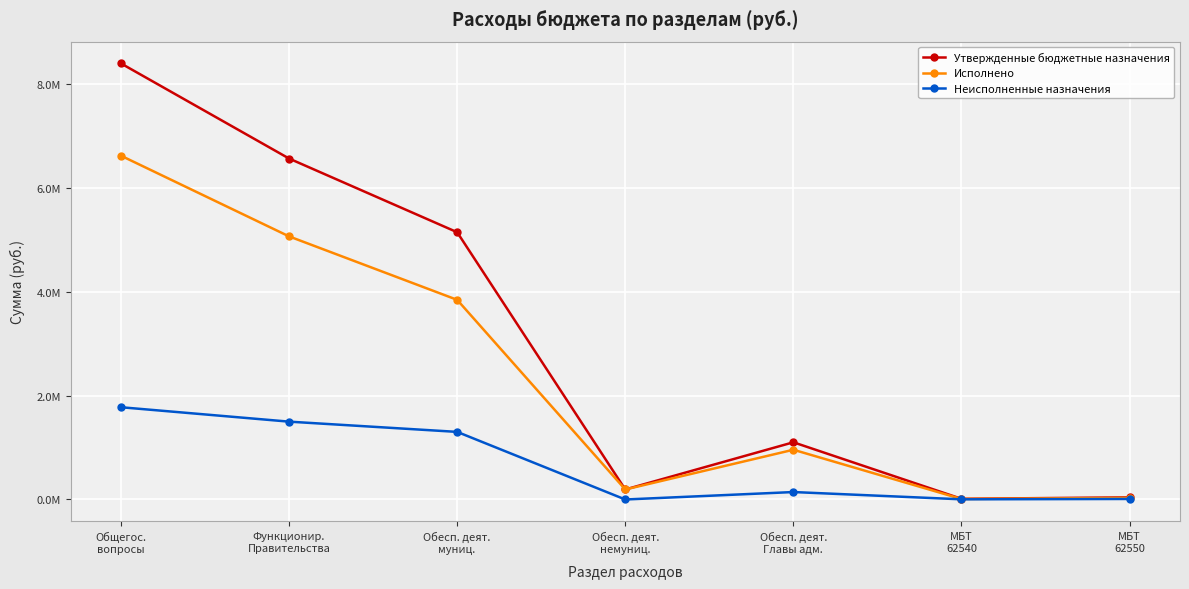

True or false: Исполнено and Утвержденные бюджетные назначения intersect in this chart.

False